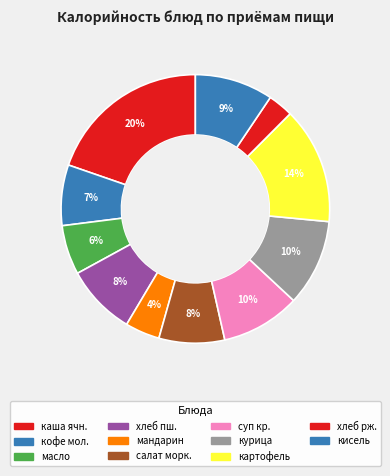

How many slices are in this pie chart?

11